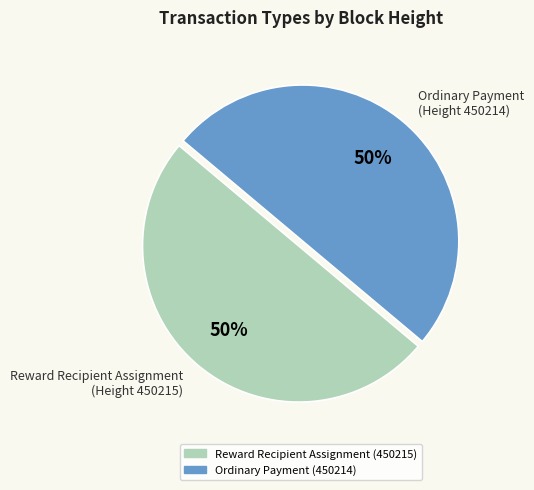

Do Ordinary Payment (Height 450214) and Reward Recipient Assignment (Height 450215) together represent more than half of the pie?

Yes